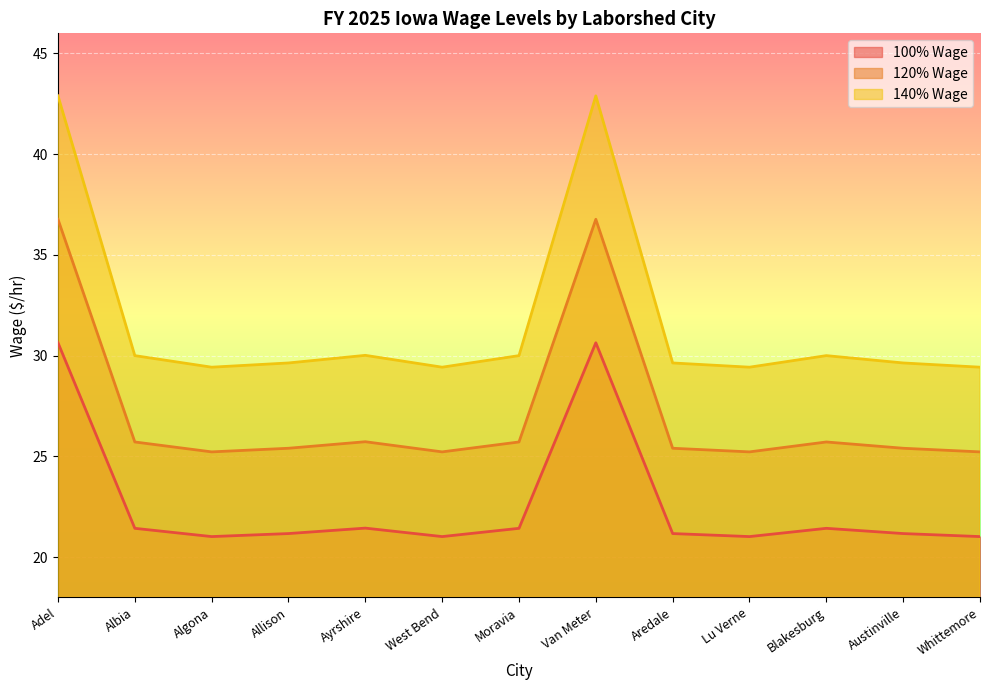

What is the label of the 7th point from the left?

Moravia